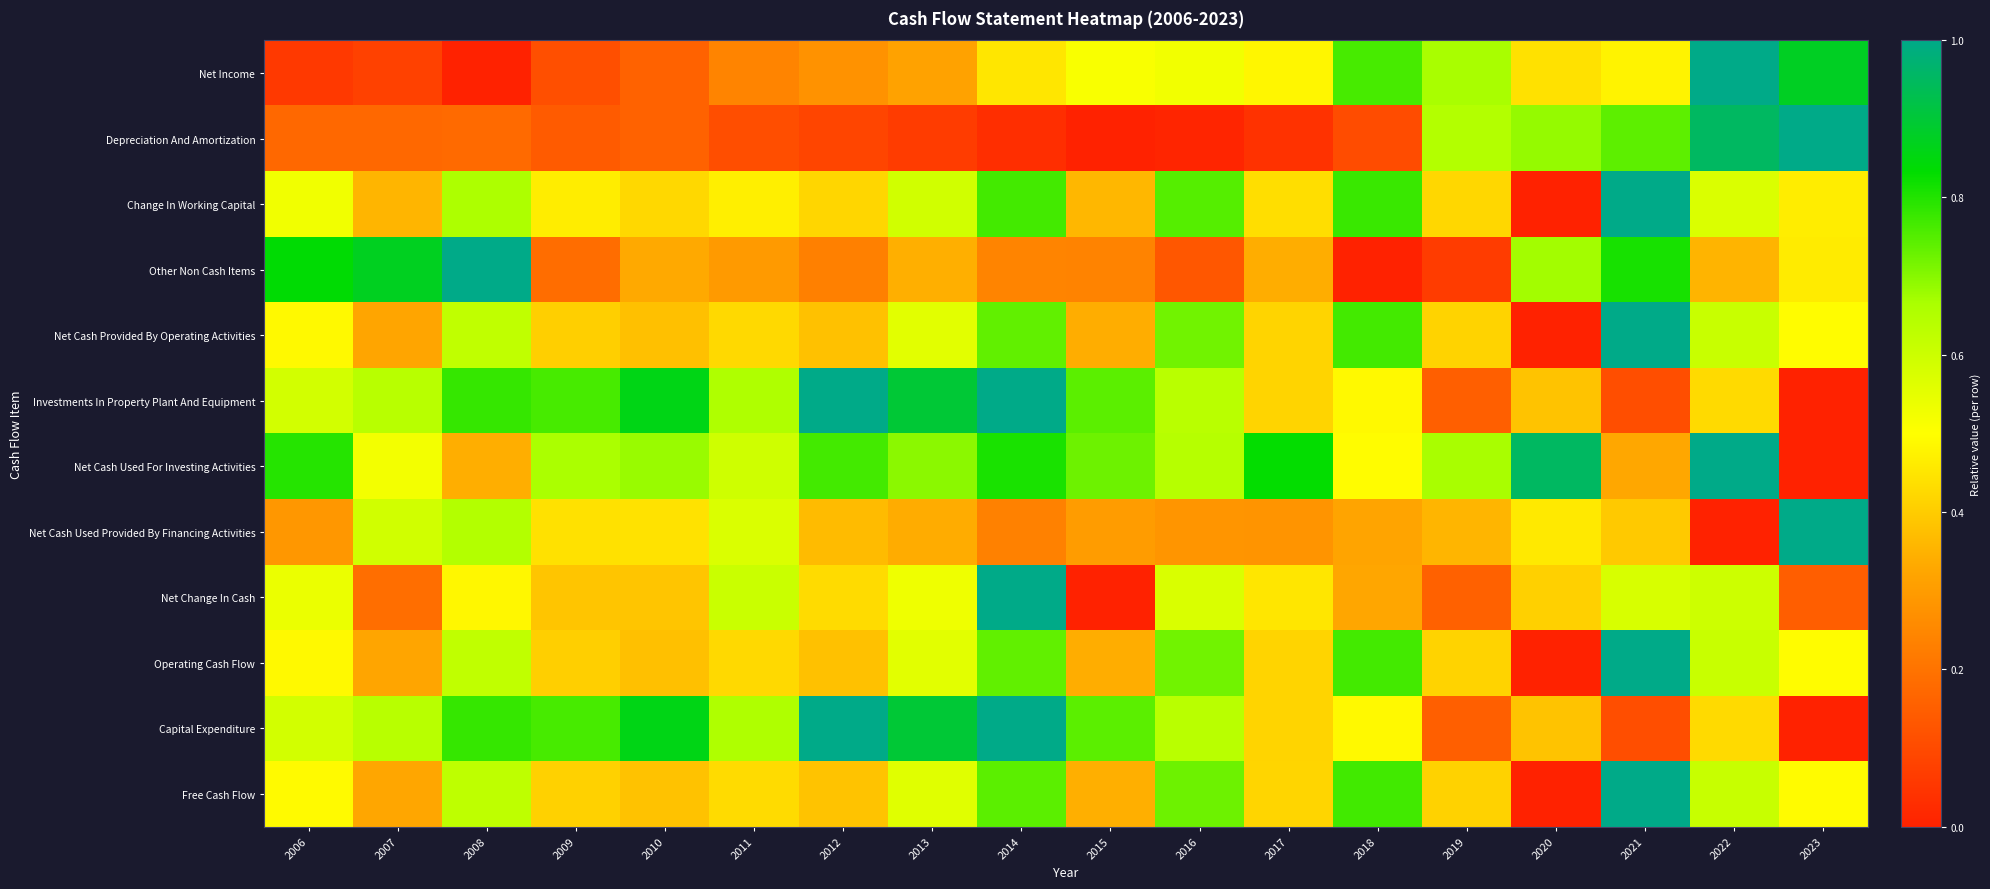

Reading left to right, what are all the values shown in this chart?

Net Income: 2006=0.1	2007=0.1	2008=0.0	2009=0.1	2010=0.2	2011=0.2	2012=0.3	2013=0.3	2014=0.5	2015=0.5	2016=0.5	2017=0.5	2018=0.8	2019=0.7	2020=0.4	2021=0.5	2022=1.0	2023=0.9
Depreciation And Amortization: 2006=0.2	2007=0.2	2008=0.2	2009=0.1	2010=0.2	2011=0.1	2012=0.1	2013=0.1	2014=0.0	2015=0.0	2016=0.0	2017=0.0	2018=0.1	2019=0.6	2020=0.7	2021=0.7	2022=1.0	2023=1.0
Change In Working Capital: 2006=0.5	2007=0.4	2008=0.7	2009=0.5	2010=0.4	2011=0.5	2012=0.4	2013=0.6	2014=0.8	2015=0.4	2016=0.7	2017=0.4	2018=0.8	2019=0.4	2020=0.0	2021=1.0	2022=0.6	2023=0.5
Other Non Cash Items: 2006=0.8	2007=0.9	2008=1.0	2009=0.2	2010=0.3	2011=0.3	2012=0.2	2013=0.3	2014=0.2	2015=0.2	2016=0.1	2017=0.3	2018=0.0	2019=0.1	2020=0.7	2021=0.8	2022=0.4	2023=0.5
Net Cash Provided By Operating Activities: 2006=0.5	2007=0.3	2008=0.6	2009=0.4	2010=0.4	2011=0.4	2012=0.4	2013=0.6	2014=0.7	2015=0.3	2016=0.7	2017=0.4	2018=0.8	2019=0.4	2020=0.0	2021=1.0	2022=0.6	2023=0.5
Investments In Property Plant And Equipment: 2006=0.6	2007=0.6	2008=0.8	2009=0.8	2010=0.9	2011=0.7	2012=1.0	2013=0.9	2014=1.0	2015=0.7	2016=0.6	2017=0.4	2018=0.5	2019=0.2	2020=0.4	2021=0.1	2022=0.4	2023=0.0
Net Cash Used For Investing Activities: 2006=0.8	2007=0.5	2008=0.3	2009=0.7	2010=0.7	2011=0.6	2012=0.8	2013=0.7	2014=0.8	2015=0.7	2016=0.6	2017=0.8	2018=0.5	2019=0.7	2020=1.0	2021=0.3	2022=1.0	2023=0.0
Net Cash Used Provided By Financing Activities: 2006=0.3	2007=0.6	2008=0.6	2009=0.4	2010=0.4	2011=0.6	2012=0.4	2013=0.3	2014=0.2	2015=0.3	2016=0.3	2017=0.3	2018=0.3	2019=0.4	2020=0.5	2021=0.4	2022=0.0	2023=1.0
Net Change In Cash: 2006=0.5	2007=0.2	2008=0.5	2009=0.4	2010=0.4	2011=0.6	2012=0.4	2013=0.5	2014=1.0	2015=0.0	2016=0.6	2017=0.5	2018=0.3	2019=0.2	2020=0.4	2021=0.6	2022=0.6	2023=0.1
Operating Cash Flow: 2006=0.5	2007=0.3	2008=0.6	2009=0.4	2010=0.4	2011=0.4	2012=0.4	2013=0.6	2014=0.7	2015=0.3	2016=0.7	2017=0.4	2018=0.8	2019=0.4	2020=0.0	2021=1.0	2022=0.6	2023=0.5
Capital Expenditure: 2006=0.6	2007=0.6	2008=0.8	2009=0.8	2010=0.9	2011=0.7	2012=1.0	2013=0.9	2014=1.0	2015=0.7	2016=0.6	2017=0.4	2018=0.5	2019=0.2	2020=0.4	2021=0.1	2022=0.4	2023=0.0
Free Cash Flow: 2006=0.5	2007=0.3	2008=0.6	2009=0.4	2010=0.4	2011=0.4	2012=0.4	2013=0.6	2014=0.7	2015=0.3	2016=0.7	2017=0.4	2018=0.8	2019=0.4	2020=0.0	2021=1.0	2022=0.6	2023=0.5